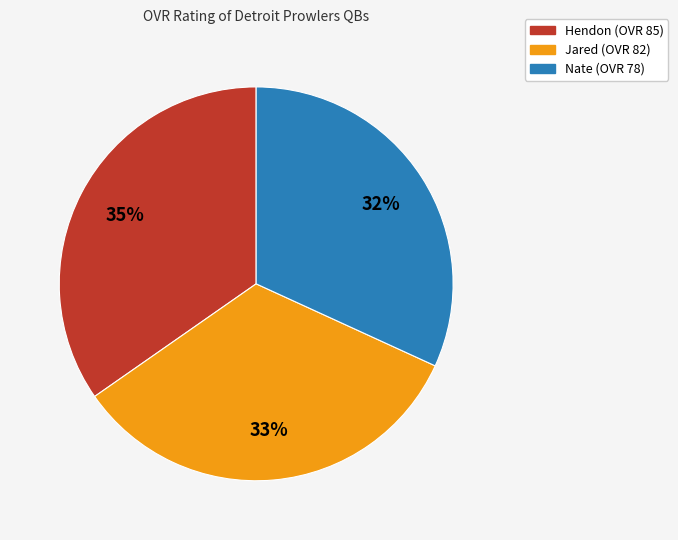

To the nearest percent, what portion does Jared represent?

33%